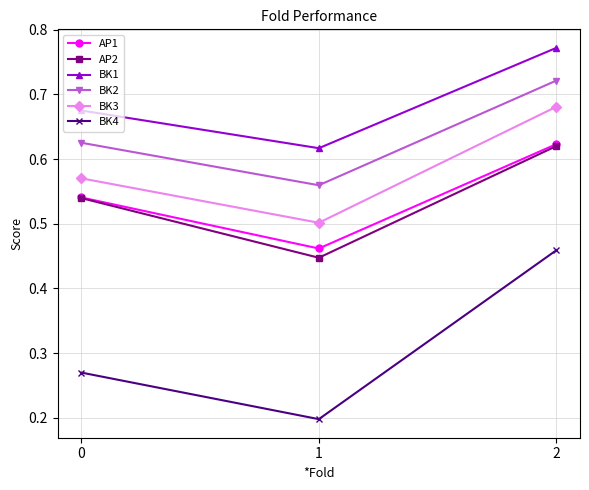

At which label does BK2 reach its peak?

2